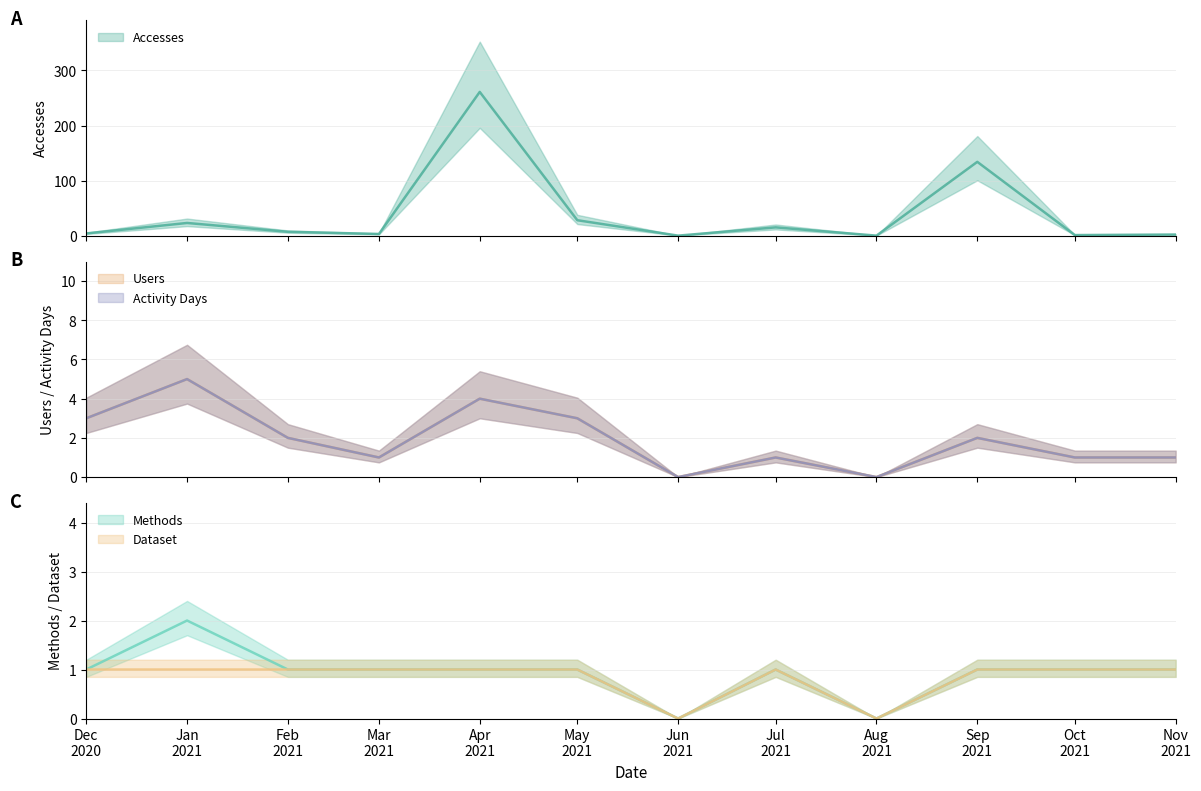

Which category has the highest value in the Users series?

Jan 2021